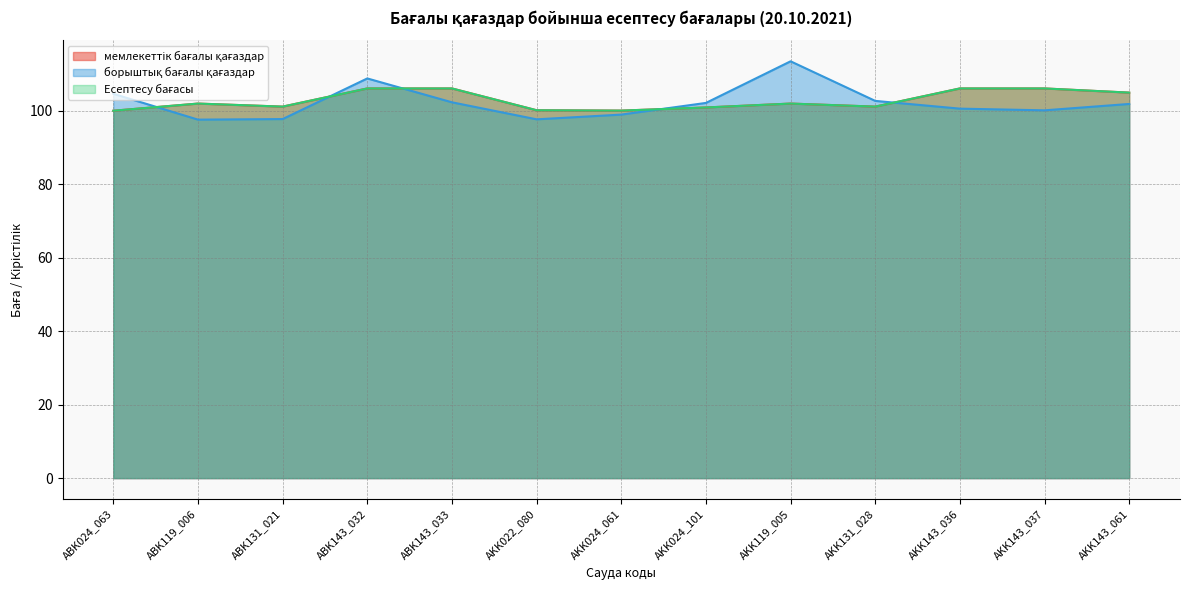

Reading left to right, extract all data points from this chart.

мемлекеттік бағалы қағаздар: 100.0	101.9	101.1	106.1	106.1	100.1	100.0	100.9	101.9	101.1	106.1	106.1	104.9
борыштық бағалы қағаздар: 104.6	97.6	97.7	108.8	102.3	97.7	98.9	102.1	113.5	102.7	100.6	100.1	101.8
Есептесу бағасы: 100.0	101.9	101.1	106.1	106.1	100.1	100.0	100.9	101.9	101.1	106.1	106.1	104.9